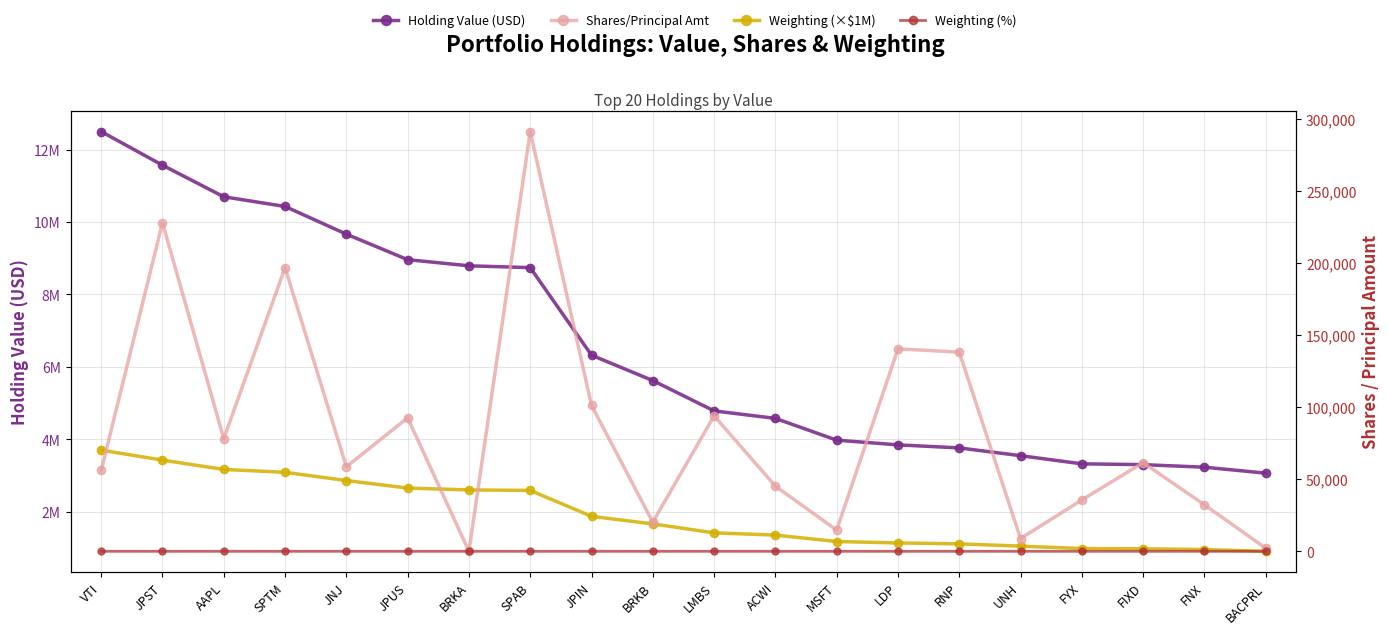

What is the total value across all series at FNX?

4219271.0